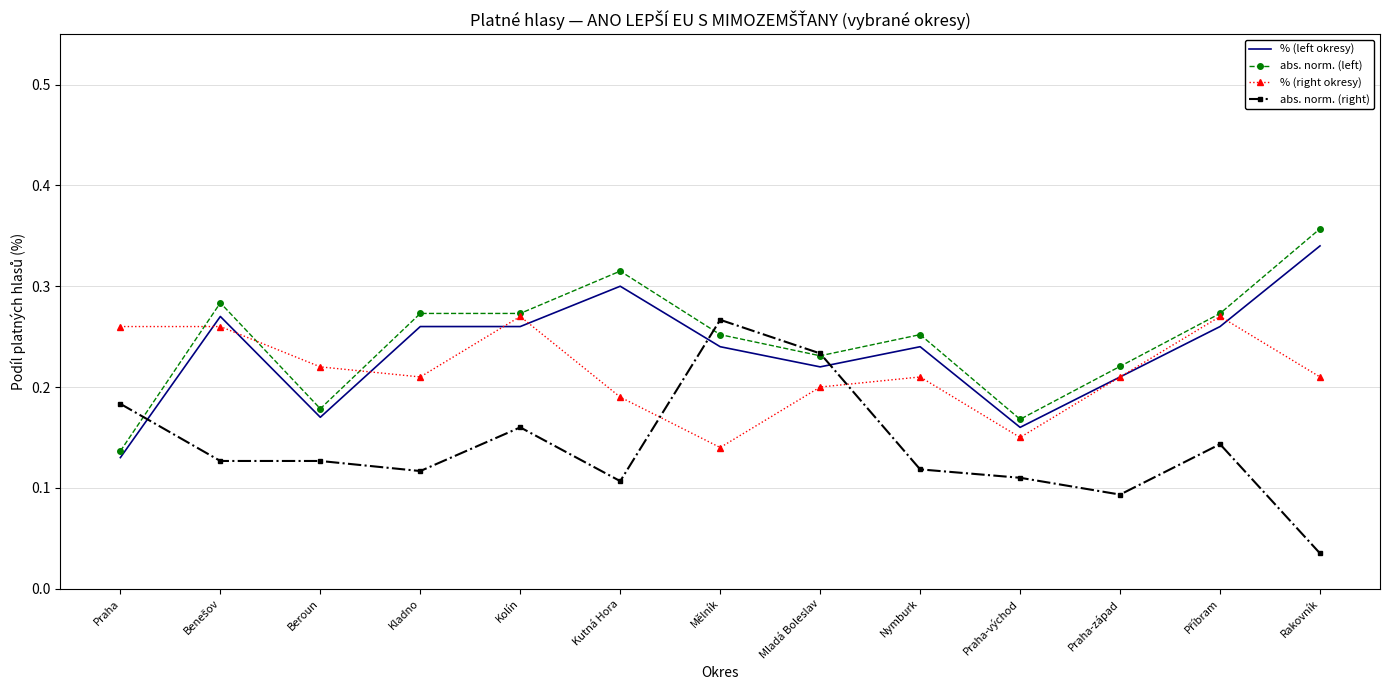

At which label does abs. norm. (right) reach its peak?

Mělník